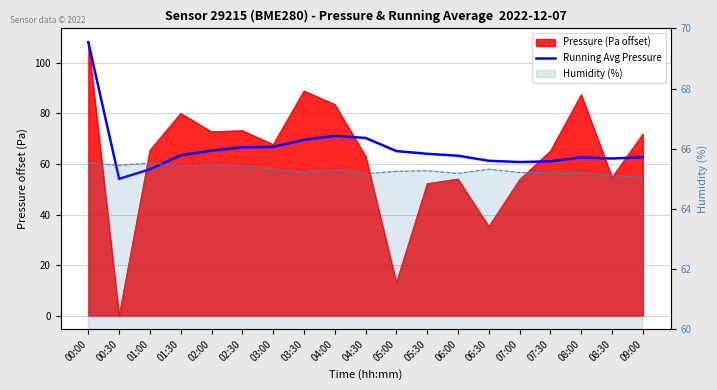

How many values exceed 63?

11